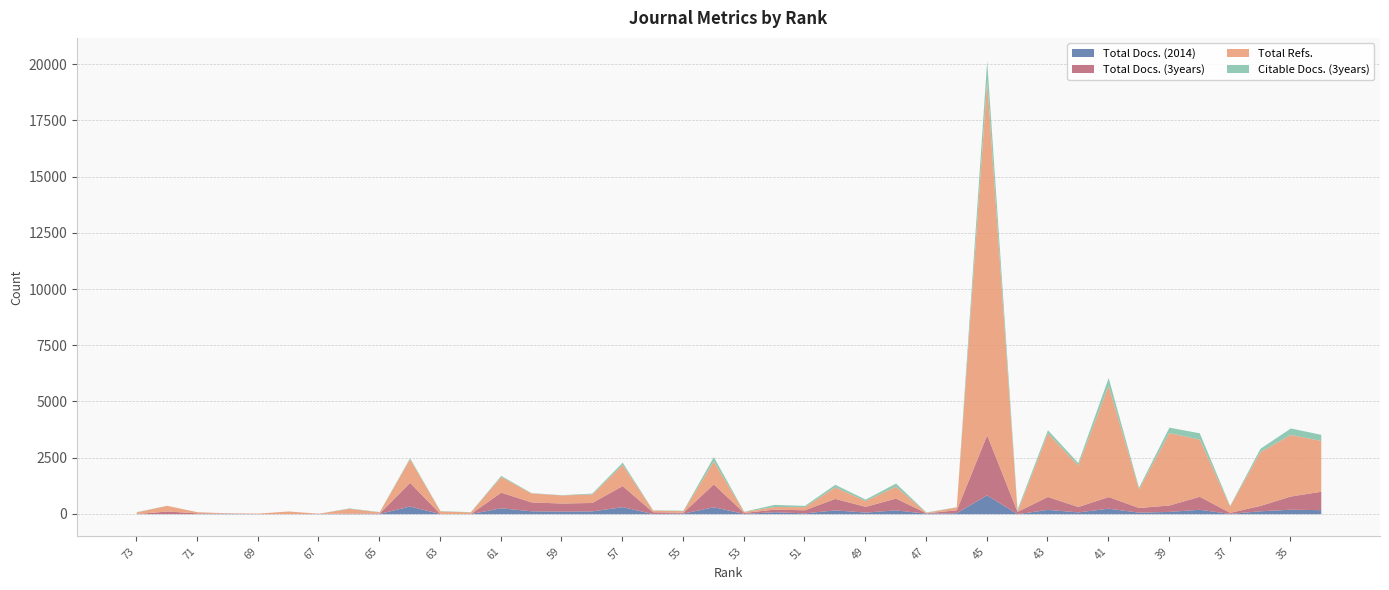

What is the value of the Total Docs. (3years) point at the 30th from the left?

104